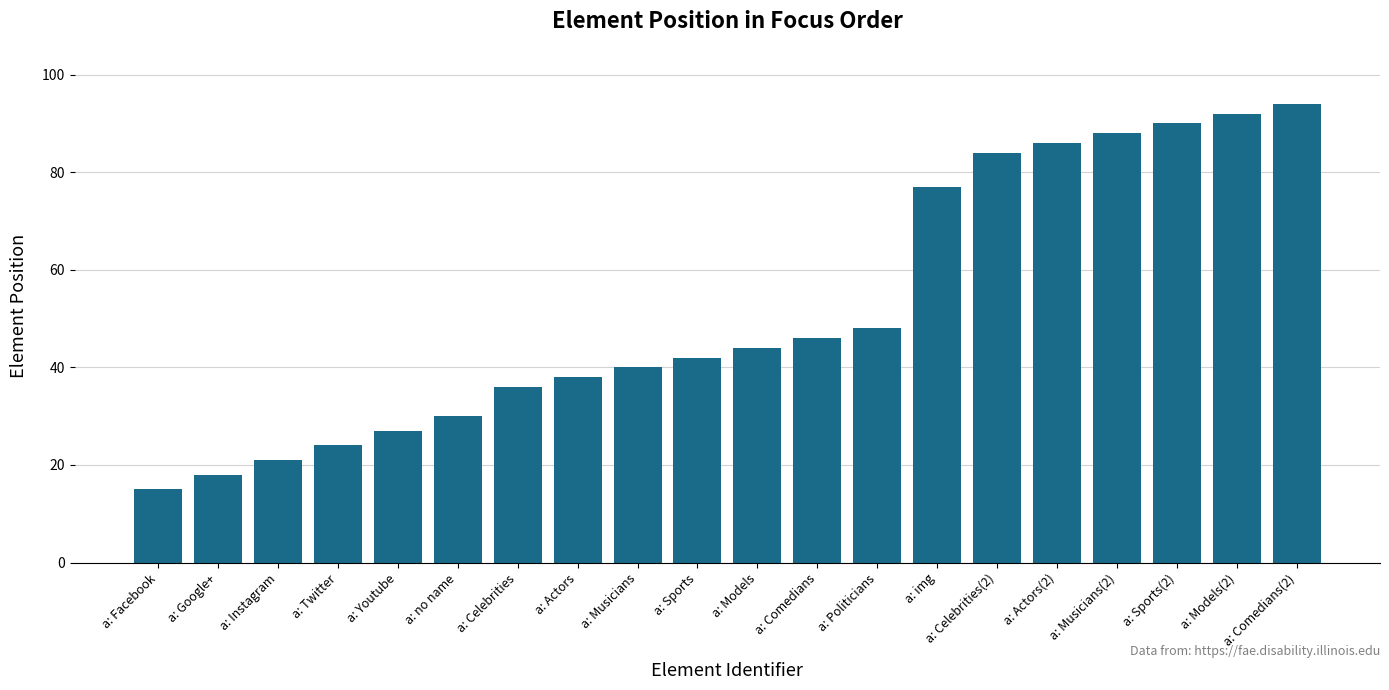

What is the difference between the second highest and minimum values?

77